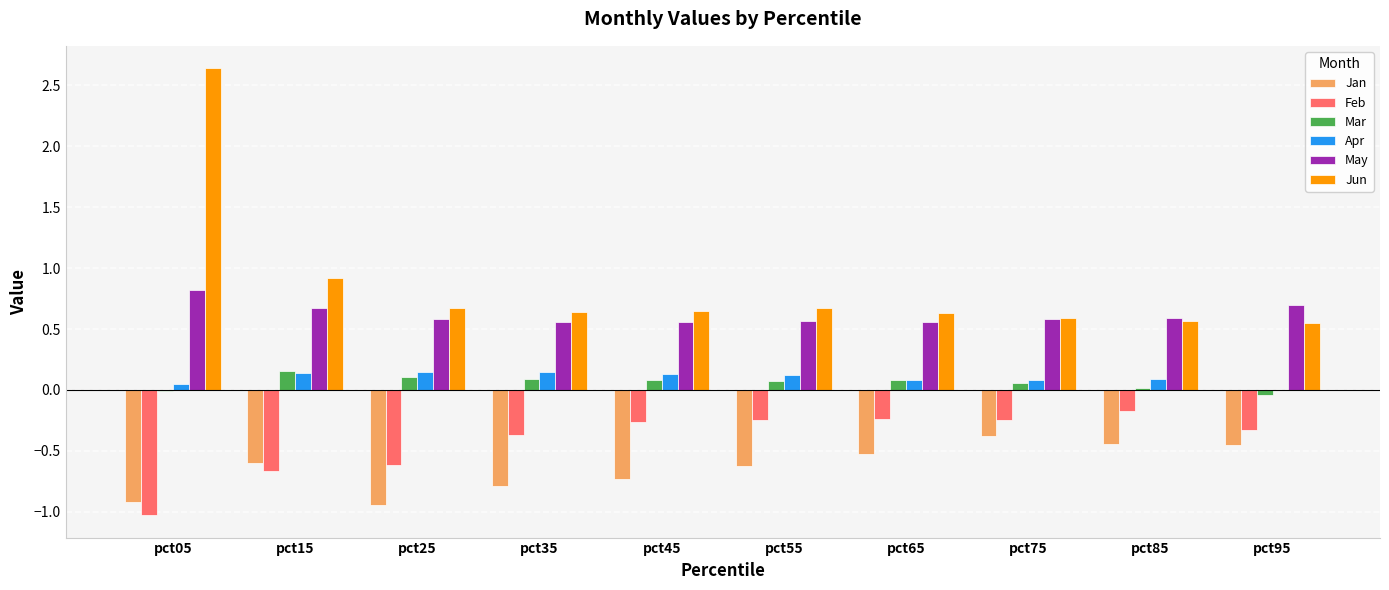

What is the maximum value for May?

0.8